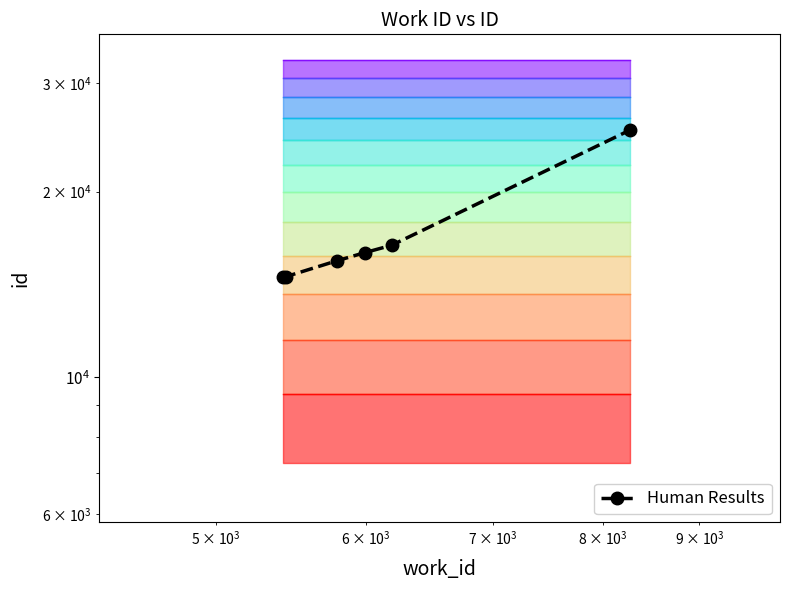

True or false: the data has more than 0 interior local peaks.

False